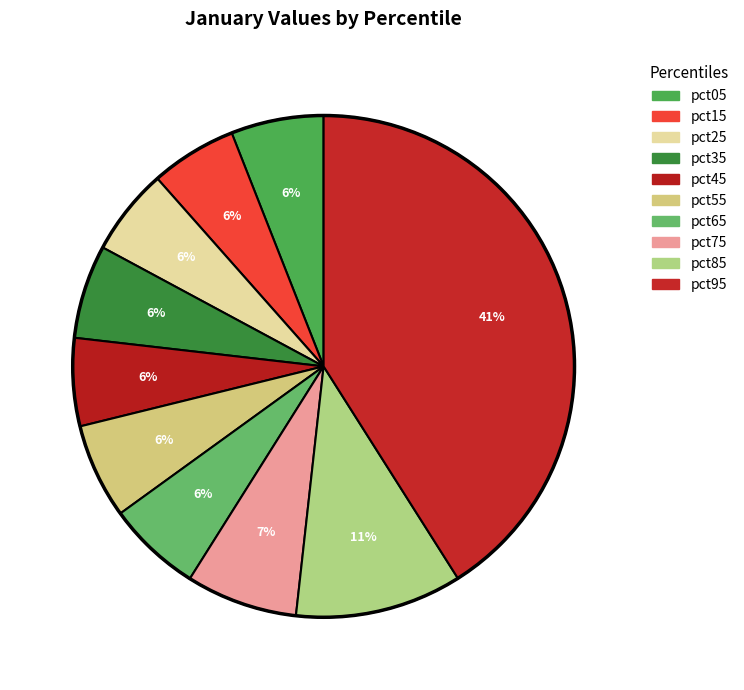

True or false: pct05 accounts for 19% of the total.

False